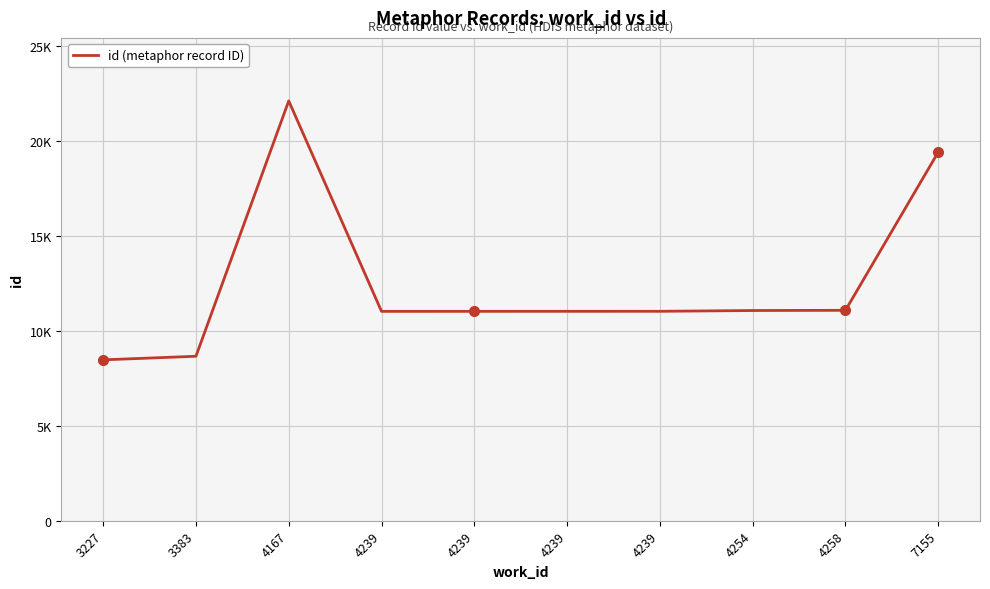

The chart shows a value of 22115 at 4167. True or false?

True